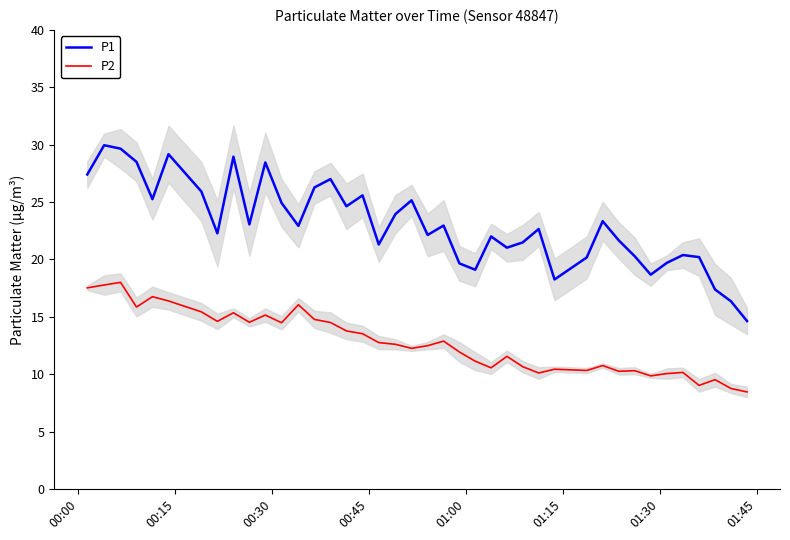

Count the number of data series in this chart.

2